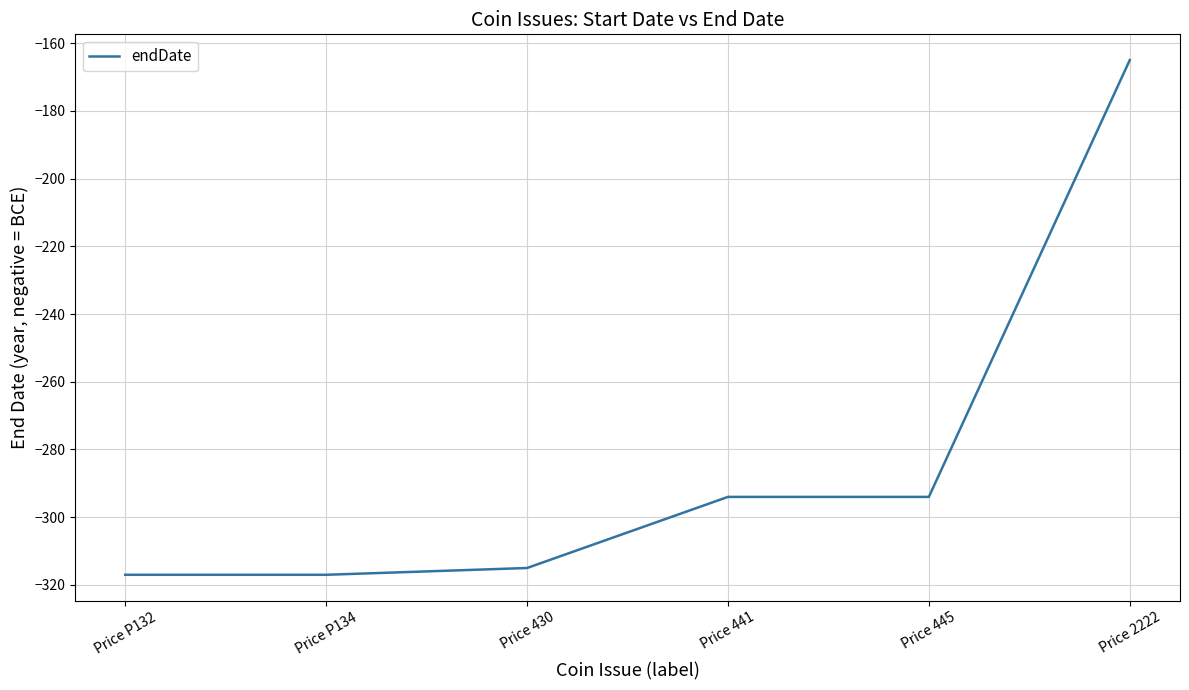

What is the change in value from Price 445 to Price 2222?

+129